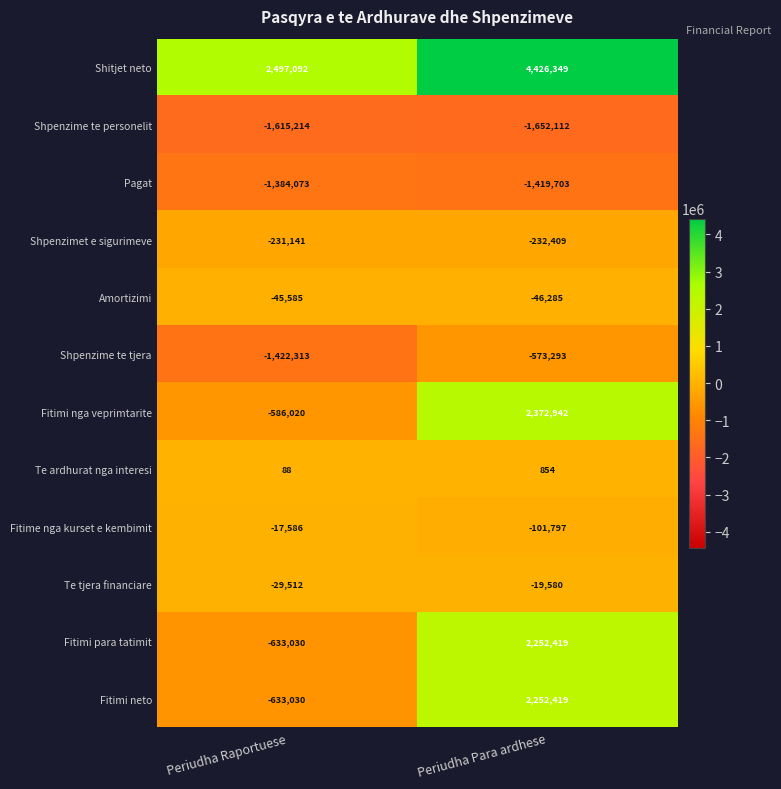

What is the sum of all Fitimi nga veprimtarite values?

1786922